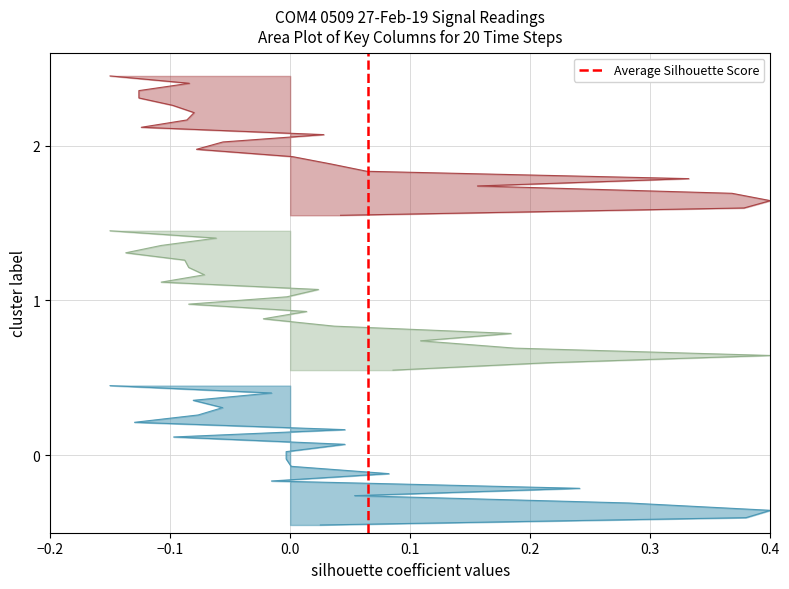

How many values are below 1?

1